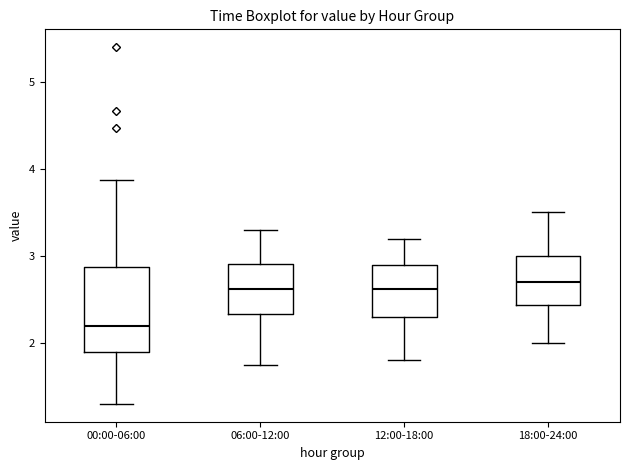

Which box has the lowest median line?

00:00-06:00